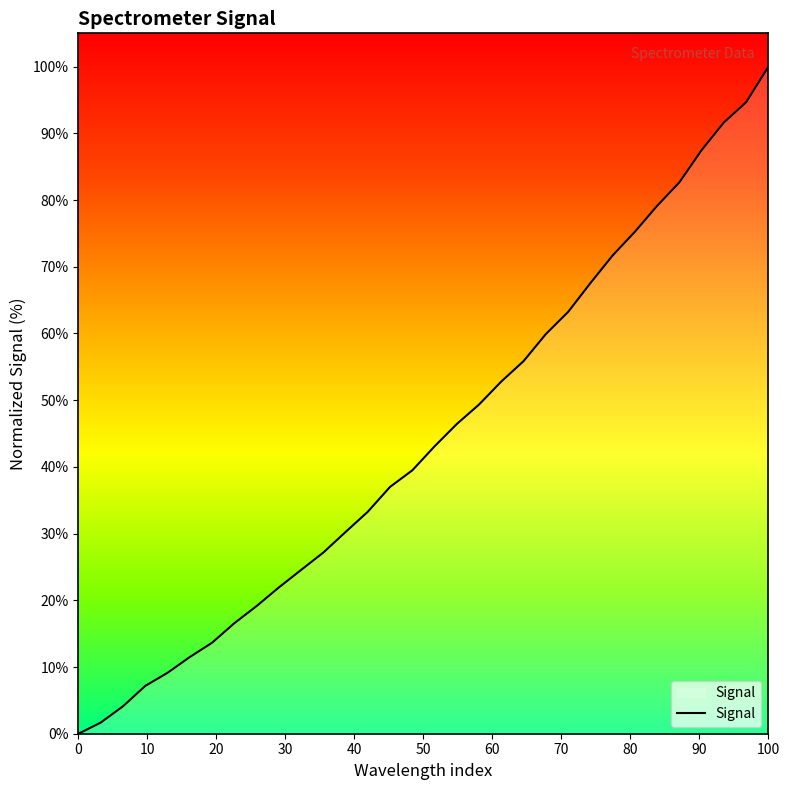

What is the maximum value shown in the chart?

100.0